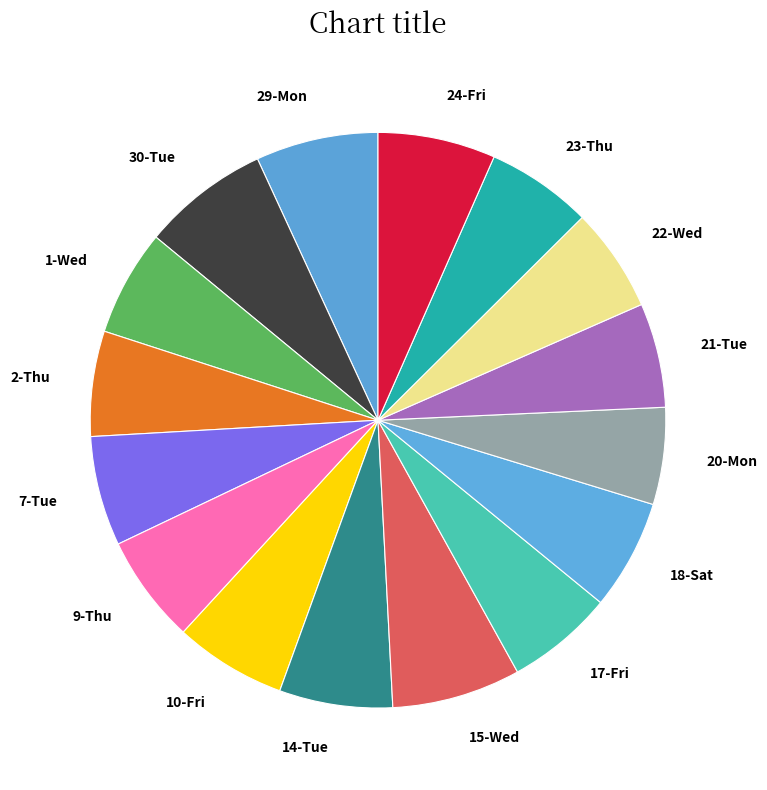

True or false: 15-Wed accounts for 1% of the total.

False